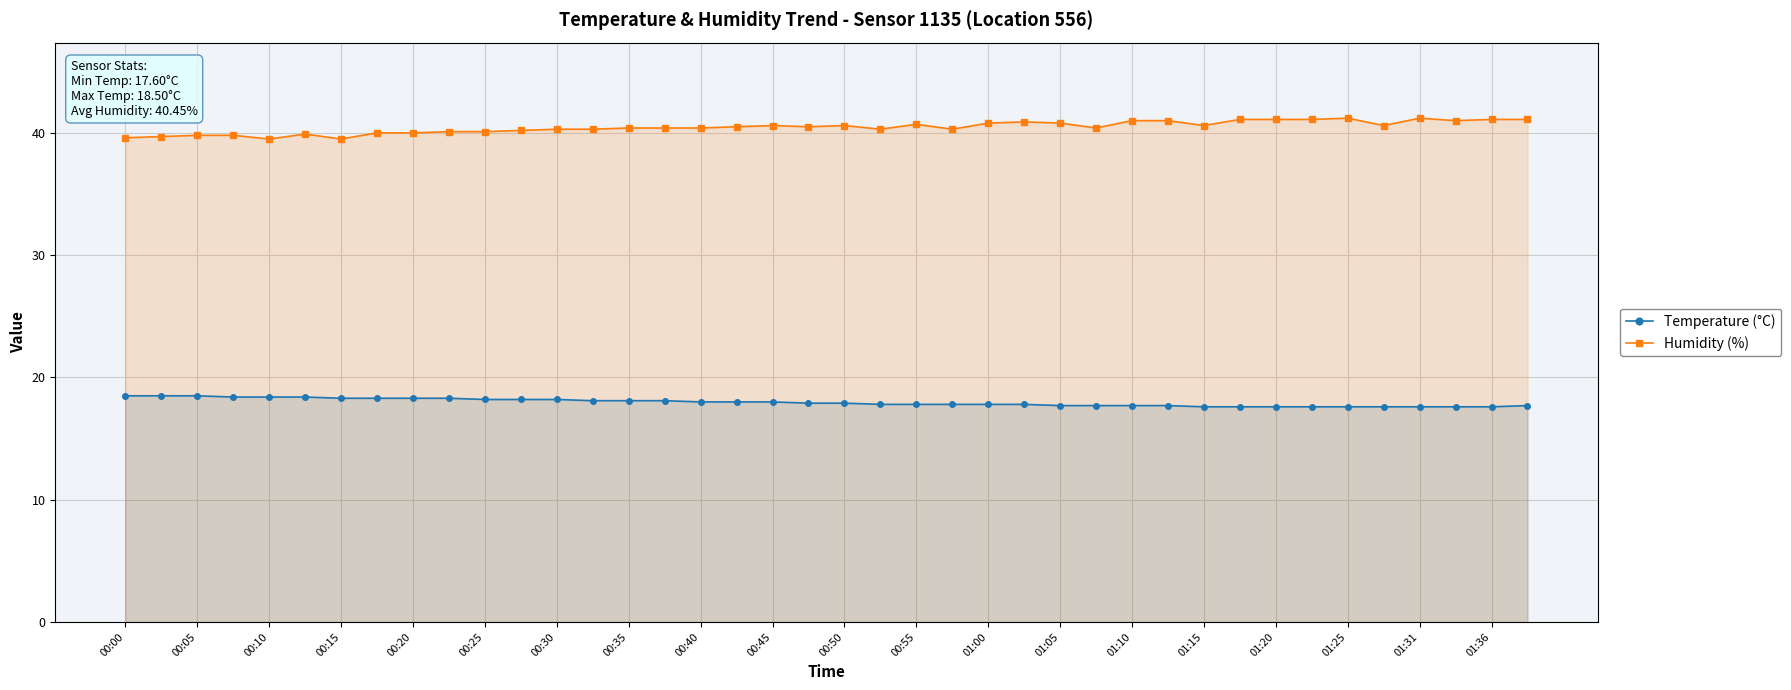

Is it true that Humidity (%) equals 40.9 at 25?

True